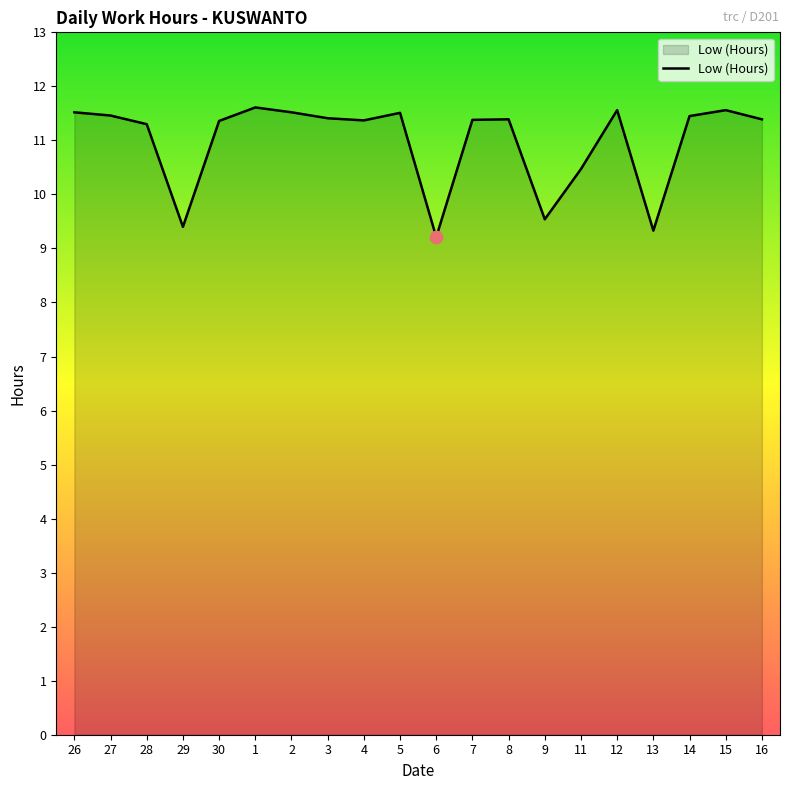

Approximately how many times larger is the value at 26 compared to 6?

1.3